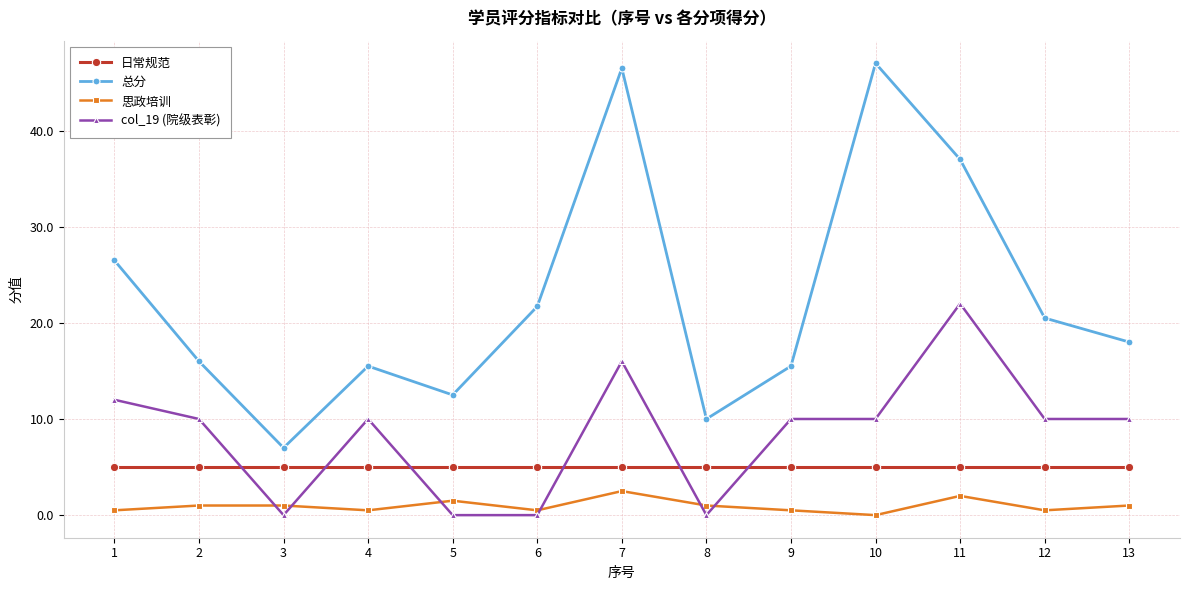

What is the spread (max minus min) of values at 1?

26.0